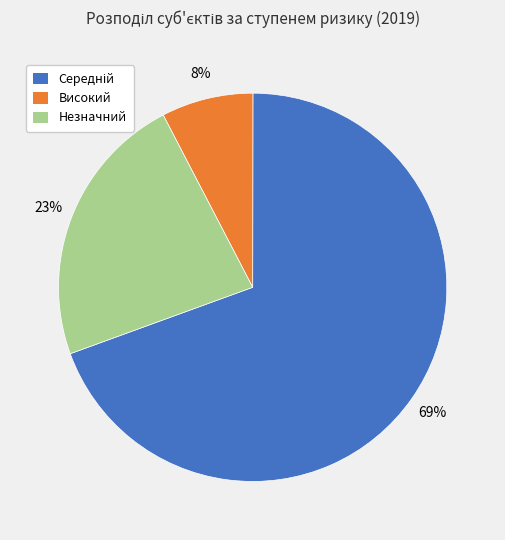

True or false: Незначний accounts for 8% of the total.

False